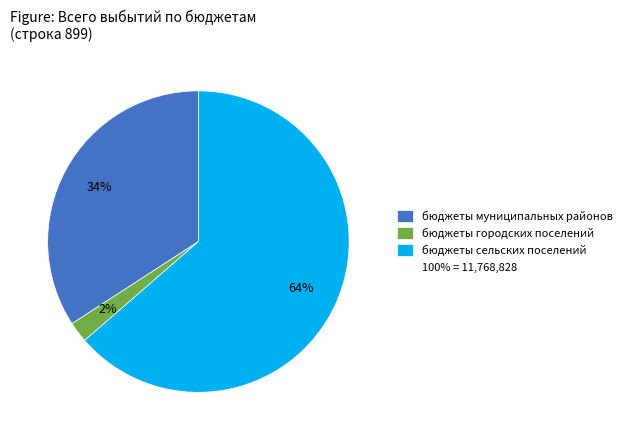

Does any single category account for the majority?

Yes